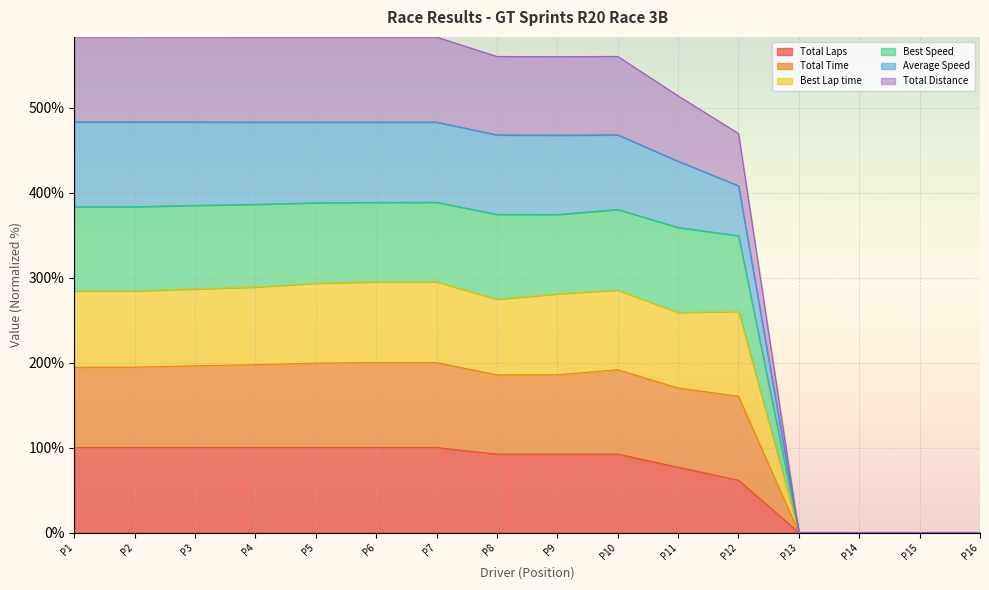

Does the chart display data point markers on the line(s)?

No